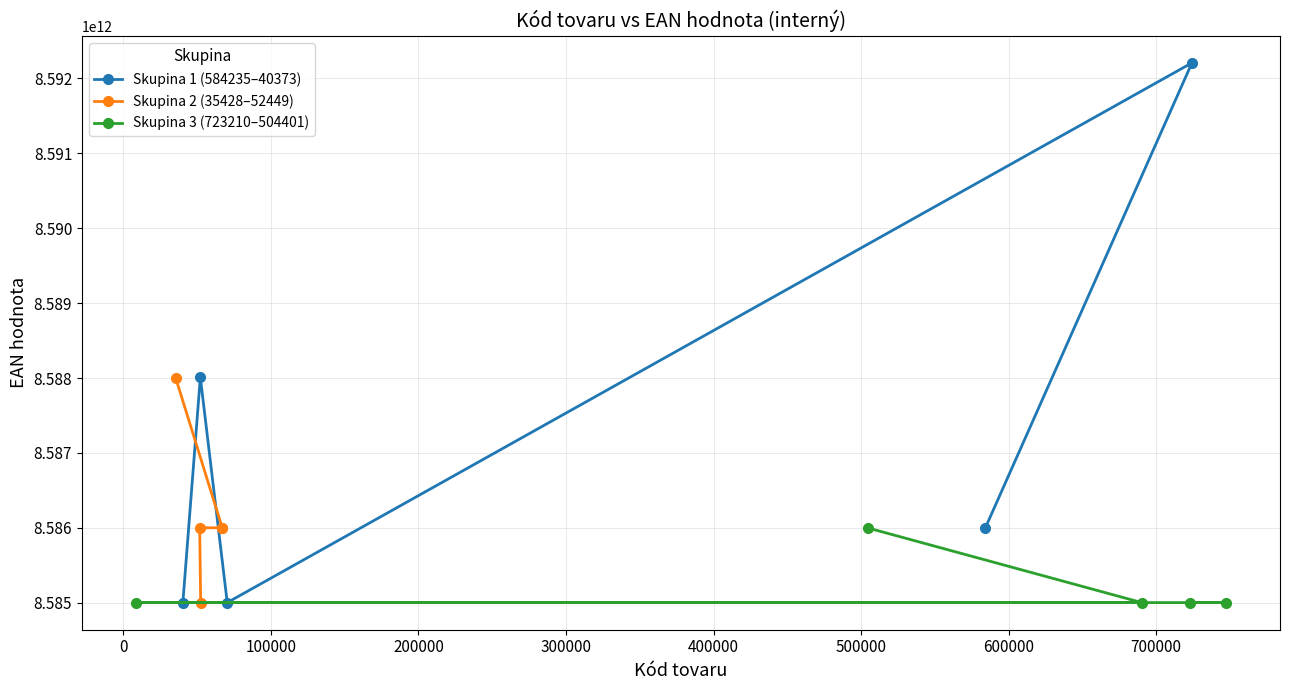

What is the value of the Skupina 2 (35428–52449) point at the 1st from the left?

8588006522532